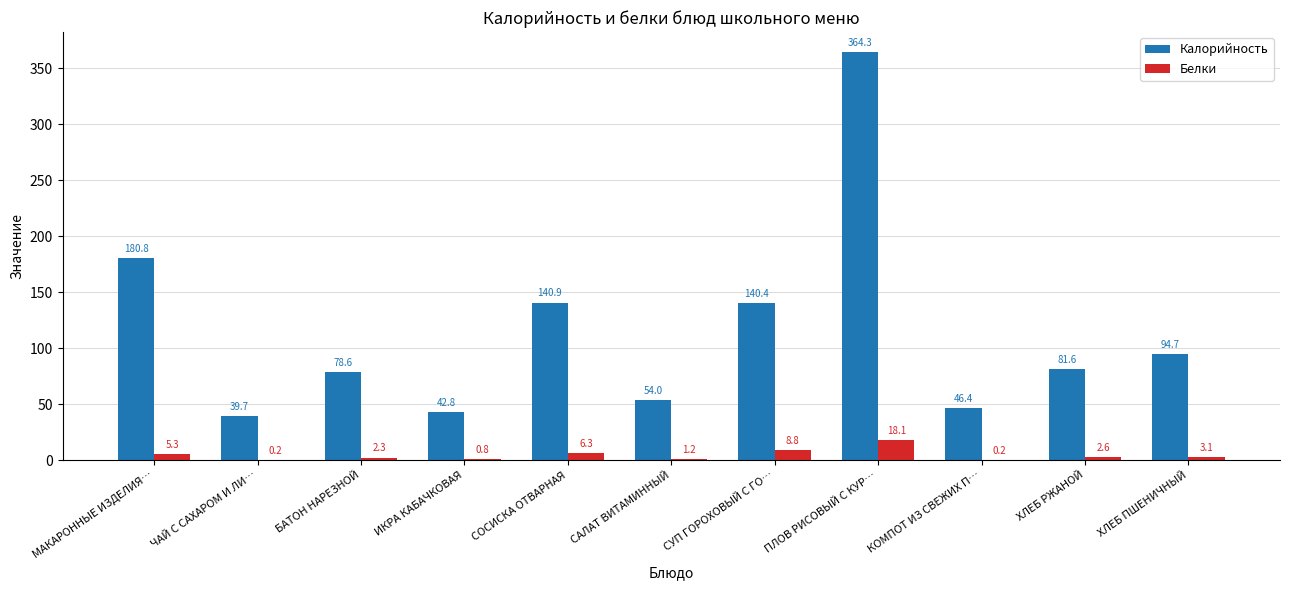

Between МАКАРОННЫЕ ИЗДЕЛИЯ… and КОМПОТ ИЗ СВЕЖИХ П…, which series saw the biggest shift?

Калорийность